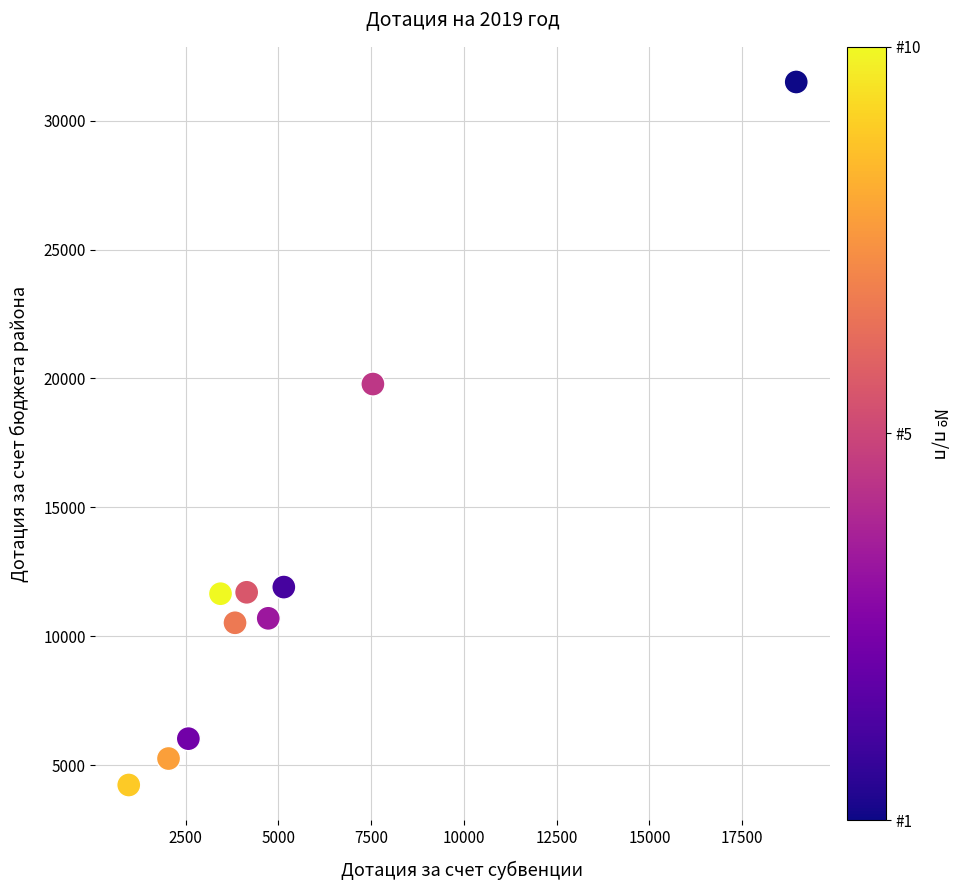

What is the range of Y values (max minus min)?

27253.1